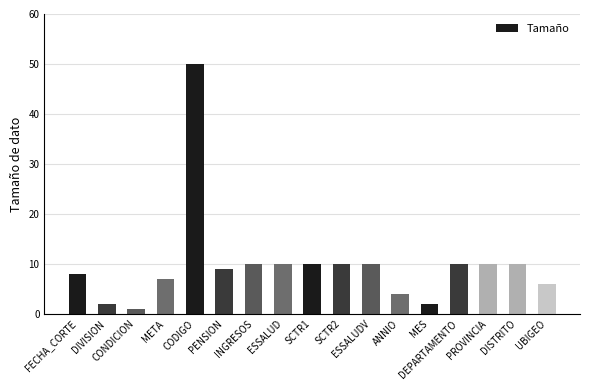

Reading right to left, what are all the values shown in this chart?

UBIGEO=6	DISTRITO=10	PROVINCIA=10	DEPARTAMENTO=10	MES=2	ANNIO=4	ESSALUDV=10	SCTR2=10	SCTR1=10	ESSALUD=10	INGRESOS=10	PENSION=9	CODIGO=50	META=7	CONDICION=1	DIVISION=2	FECHA_CORTE=8